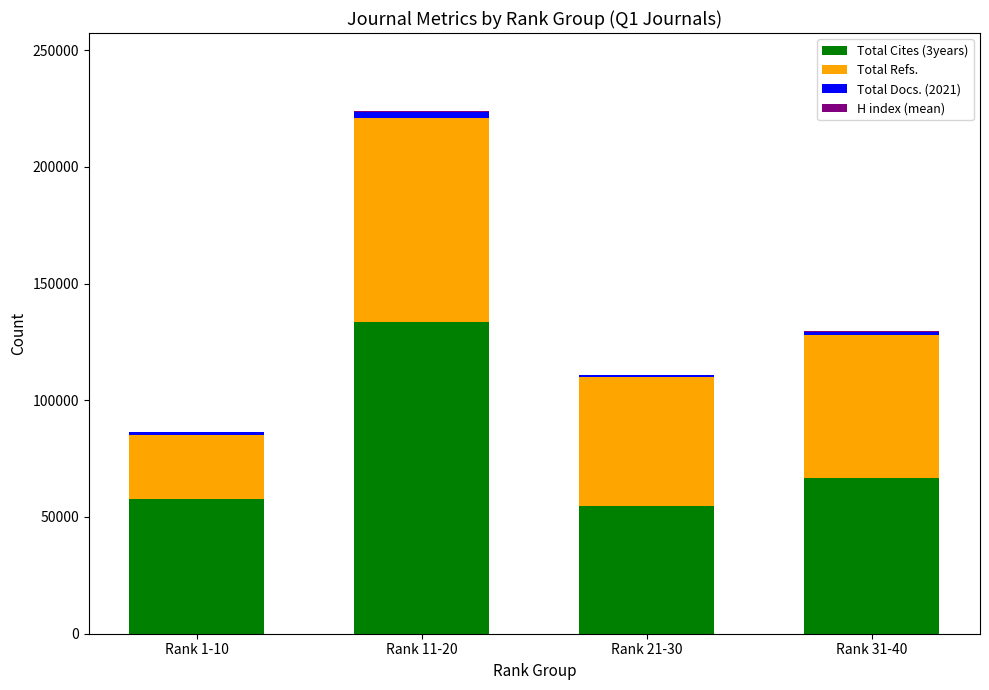

Are the bars horizontal?

No